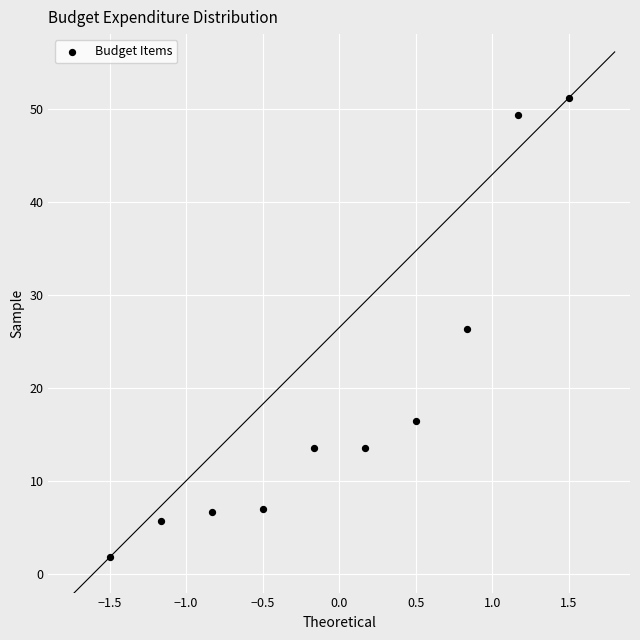

What is the range of X values (max minus min)?

3.0